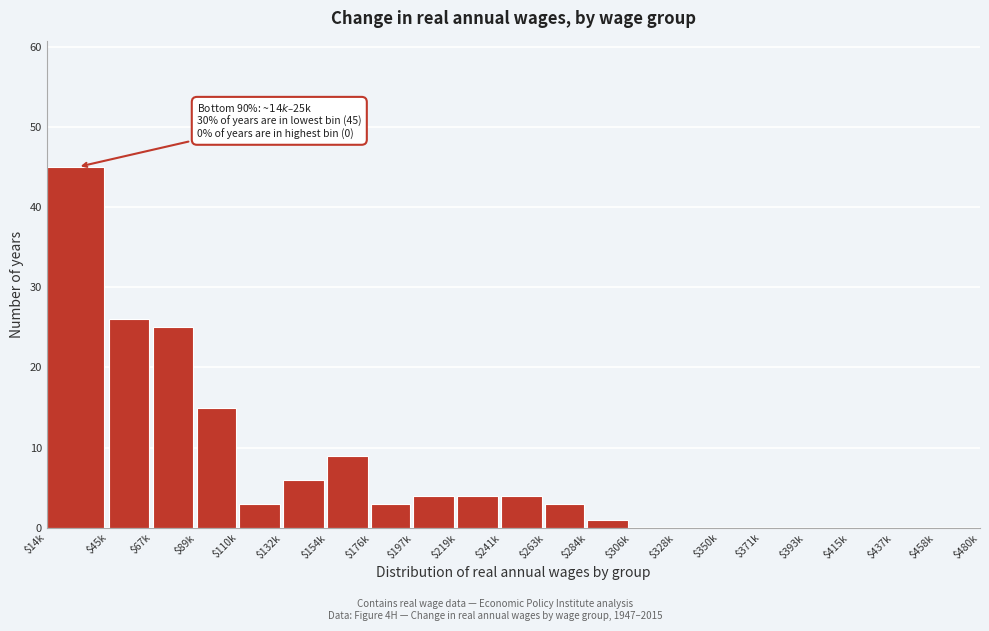

The value at $437k is 31. True or false?

False